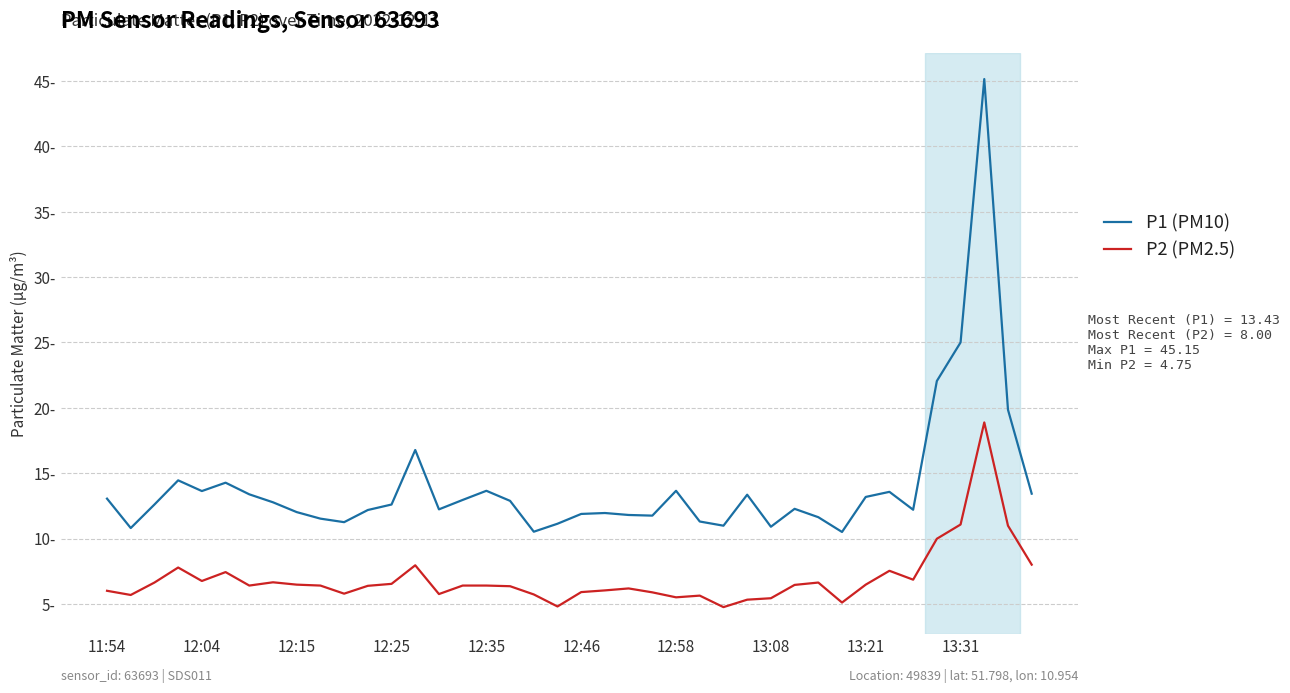

List the labels in order of P2 (PM2.5) value, smallest first.

26, 19, 31, 27, 28, 24, 25, 12:04, 18, 14, 10, 23, 20, 11:54, 21, 22, 17, 11, 12:58, 13:31, 15, 16, 29, 13:21, 32, 12, 12:15, 30, 13:08, 12:35, 34, 12:46, 33, 12:25, 13, 39, 35, 38, 36, 37